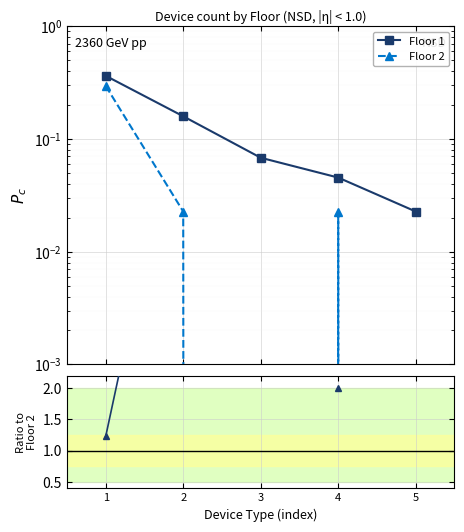

True or false: Floor 1 has more than 0 points higher than both neighbors.

False